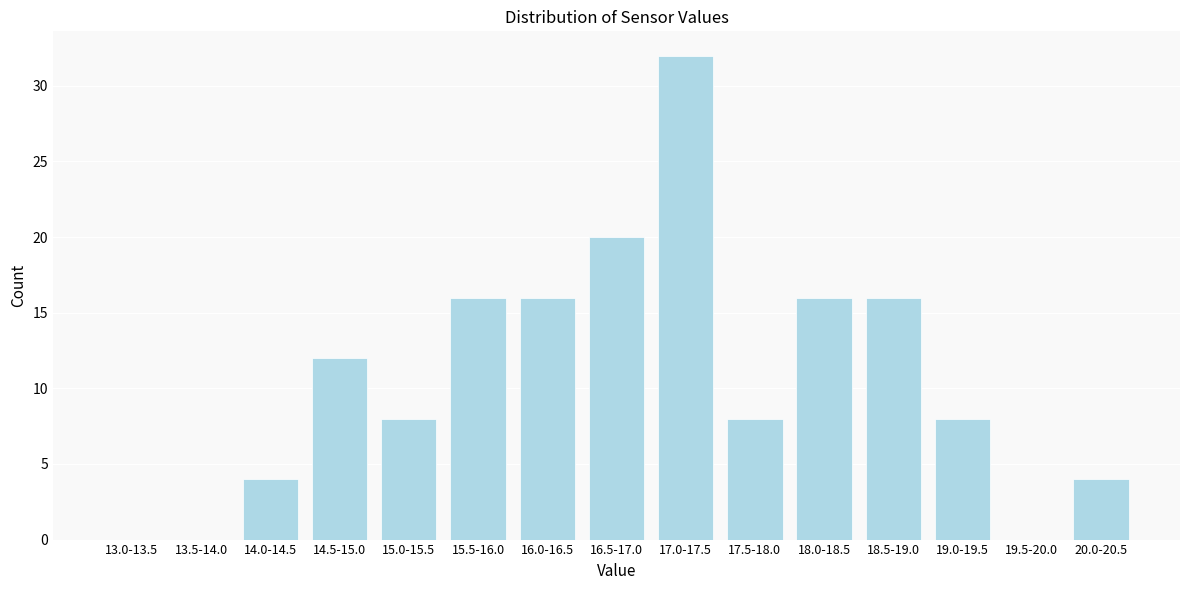

Reading left to right, list all the values displayed in this chart.

13.0-13.5=0	13.5-14.0=0	14.0-14.5=4	14.5-15.0=12	15.0-15.5=8	15.5-16.0=16	16.0-16.5=16	16.5-17.0=20	17.0-17.5=32	17.5-18.0=8	18.0-18.5=16	18.5-19.0=16	19.0-19.5=8	19.5-20.0=0	20.0-20.5=4